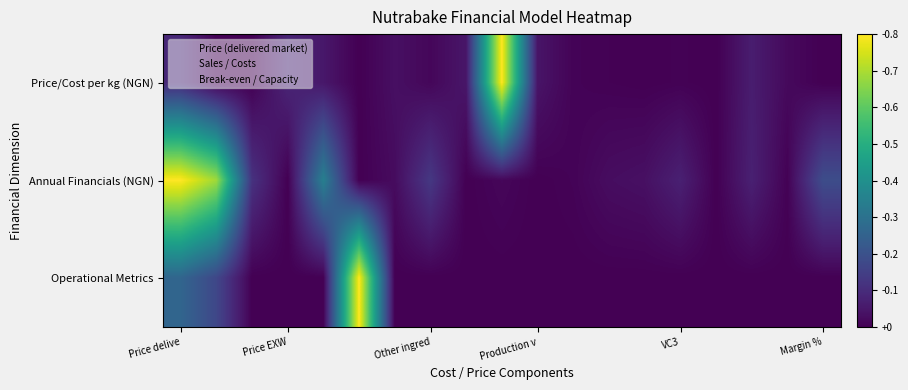

Reading left to right, what are all the values shown in this chart?

Price/Cost per kg (NGN): 0.1	0.0	0.0	0.1	0.1	0.0	0.0	0.0	0.1	1.0	0.1	0.0	0.0	0.0	0.0	0.0	0.1	0.0	0.0
Annual Financials (NGN): 1.0	0.9	0.1	0.0	0.4	0.0	0.0	0.2	0.0	0.0	0.0	0.0	0.0	0.0	0.1	0.0	0.1	0.0	0.2
Operational Metrics: 0.3	0.2	0.0	0.0	0.0	1.0	0.0	0.0	0.0	0.0	0.0	0.0	0.0	0.0	0.0	0.0	-0.0	-0.0	-0.0